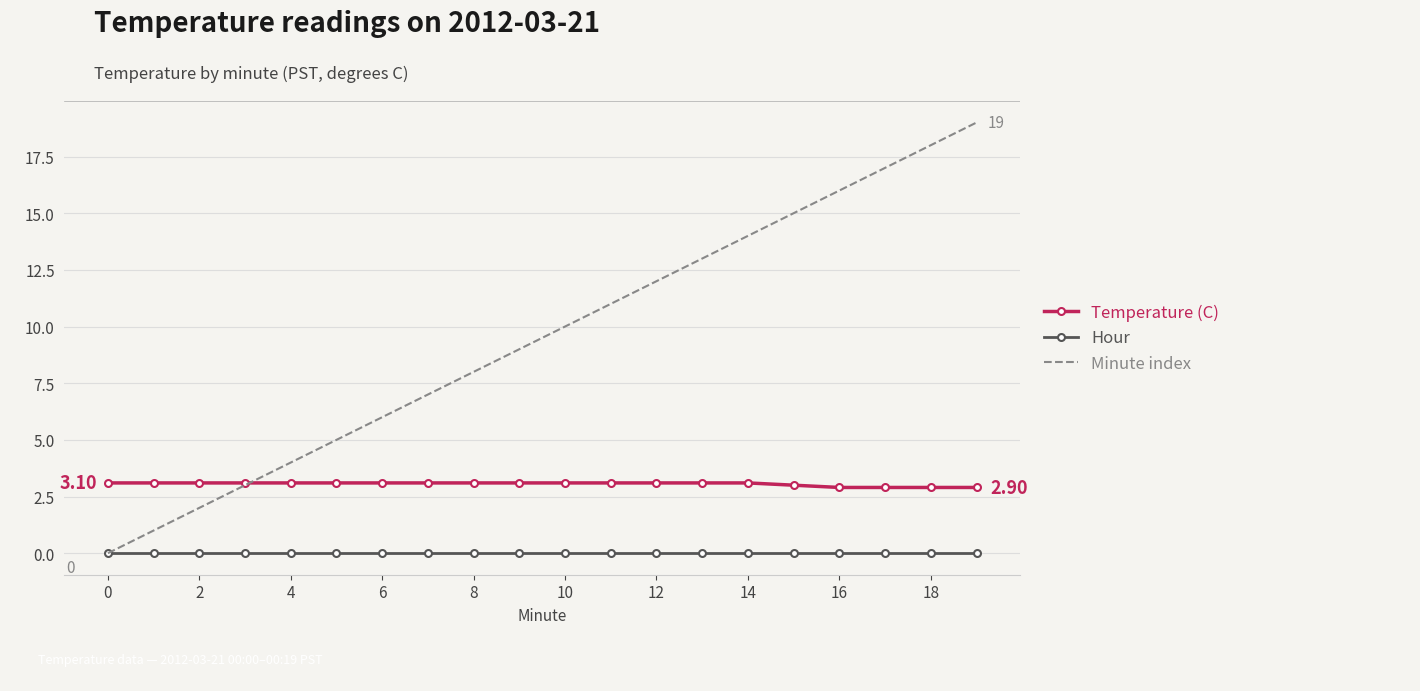

What are all the series names shown in the legend?

Temperature (C), Hour, Minute index